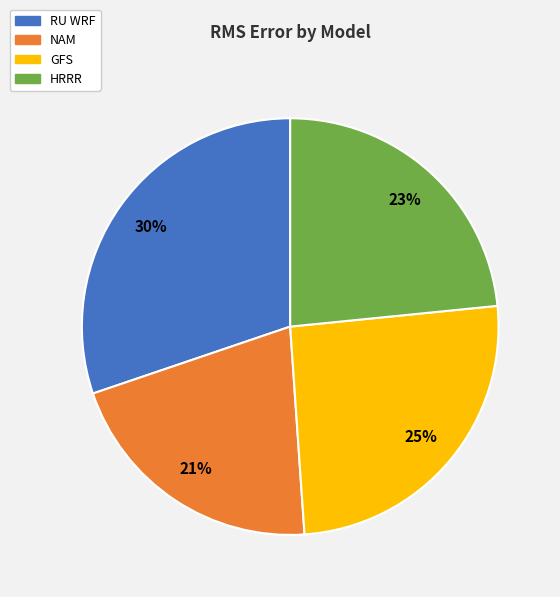

How many slices are in this pie chart?

4